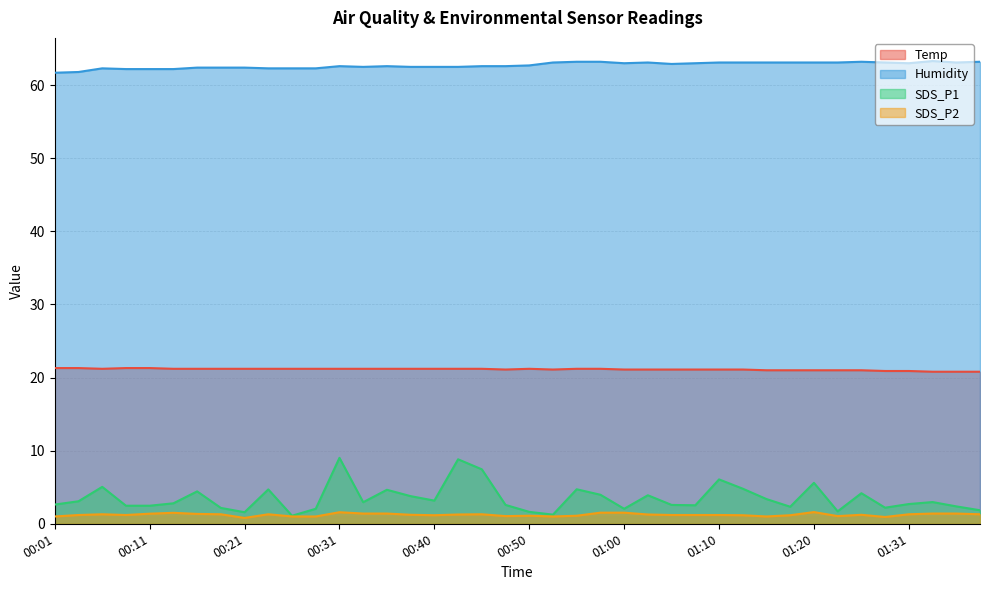

True or false: SDS_P2 has a value of 1.1 at 01:20.

False